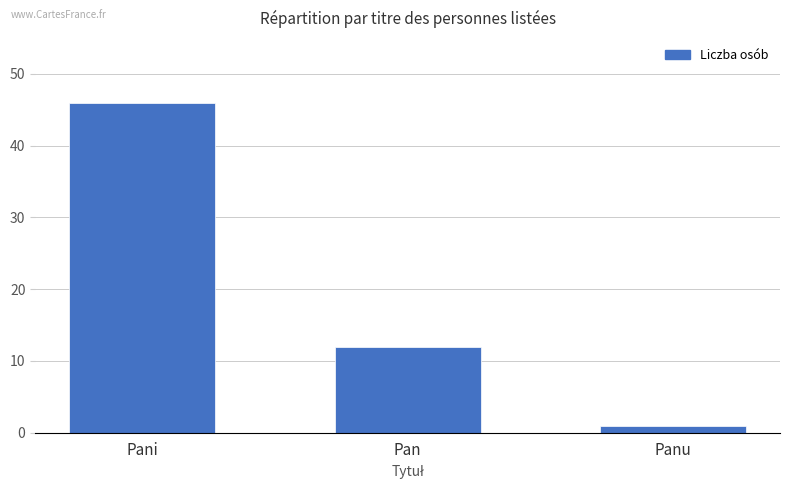

What is the difference between the maximum and minimum values?

45